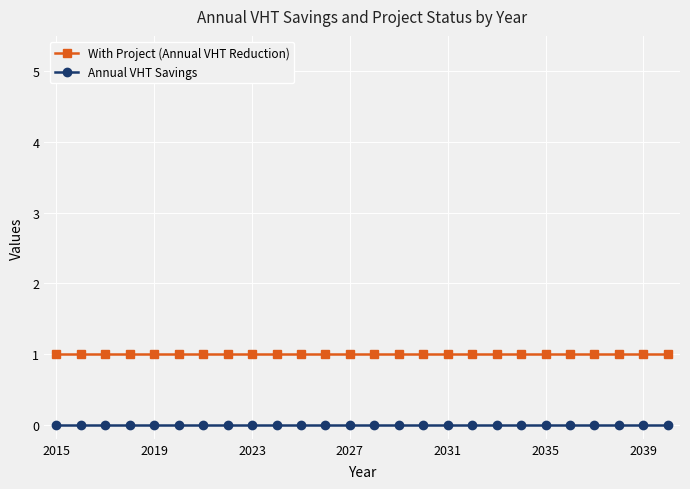

What are all the series names shown in the legend?

With Project (Annual VHT Reduction), Annual VHT Savings